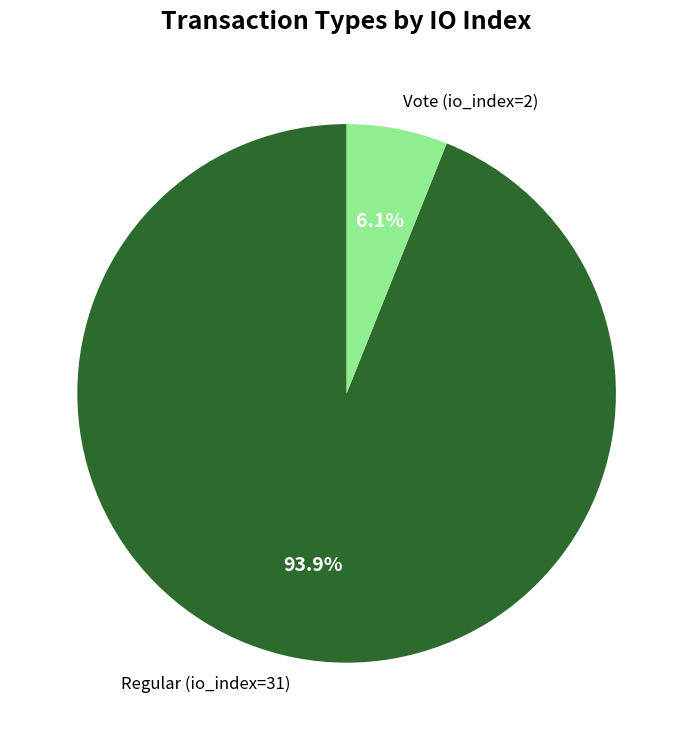

What percentage is the Regular (io_index=31) slice, to the nearest percent?

94%